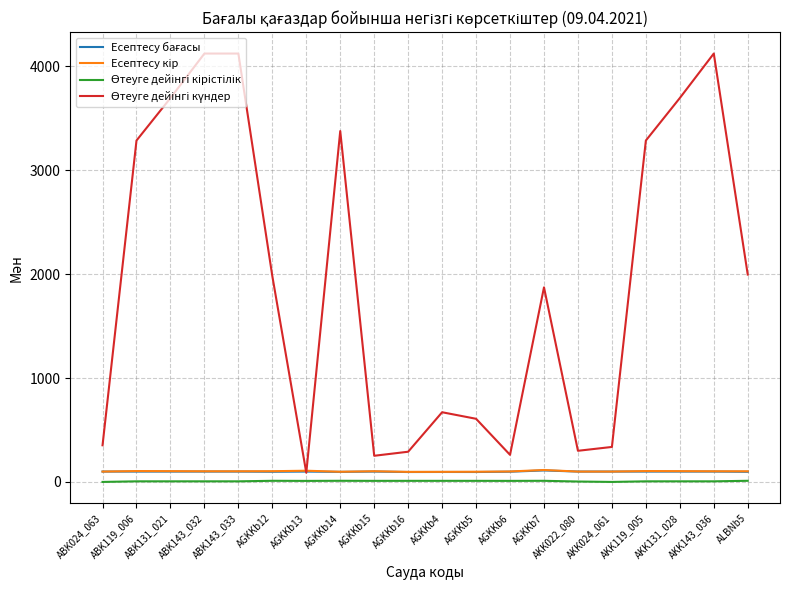

What is the greatest value displayed?

4123.0